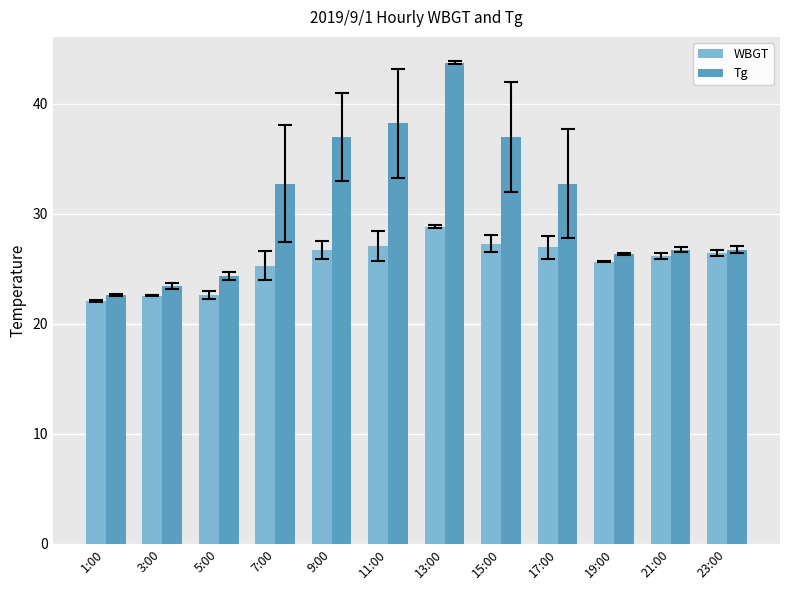

Which series has the largest total across all categories?

Tg